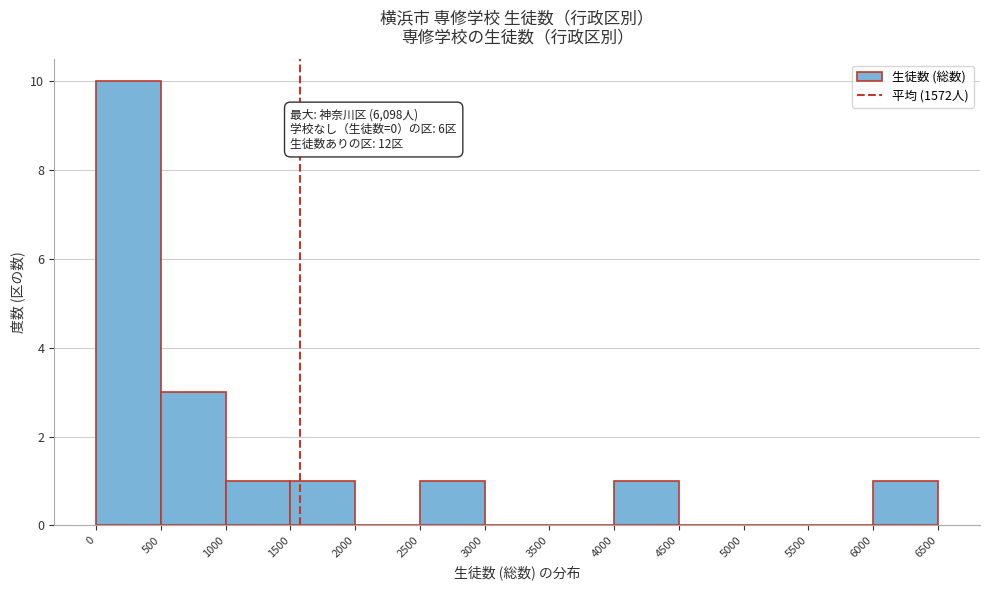

Which range on the x-axis has the tallest bar?

0 to 500